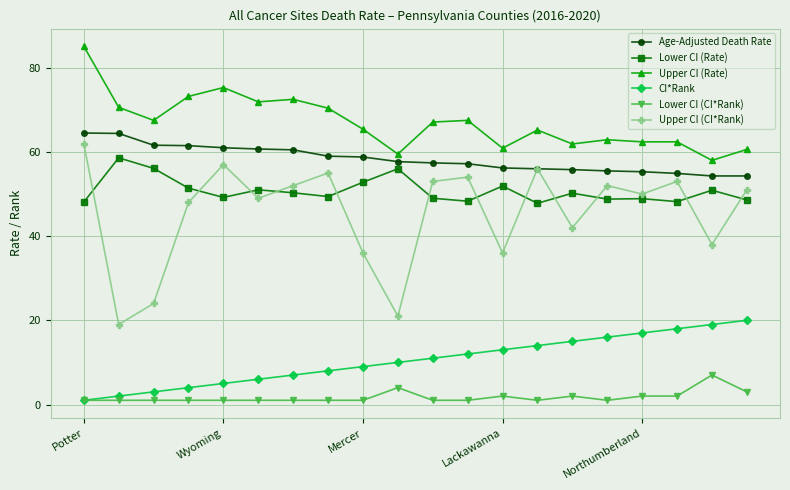

Which series has the largest range (max minus min)?

Upper CI (CI*Rank)